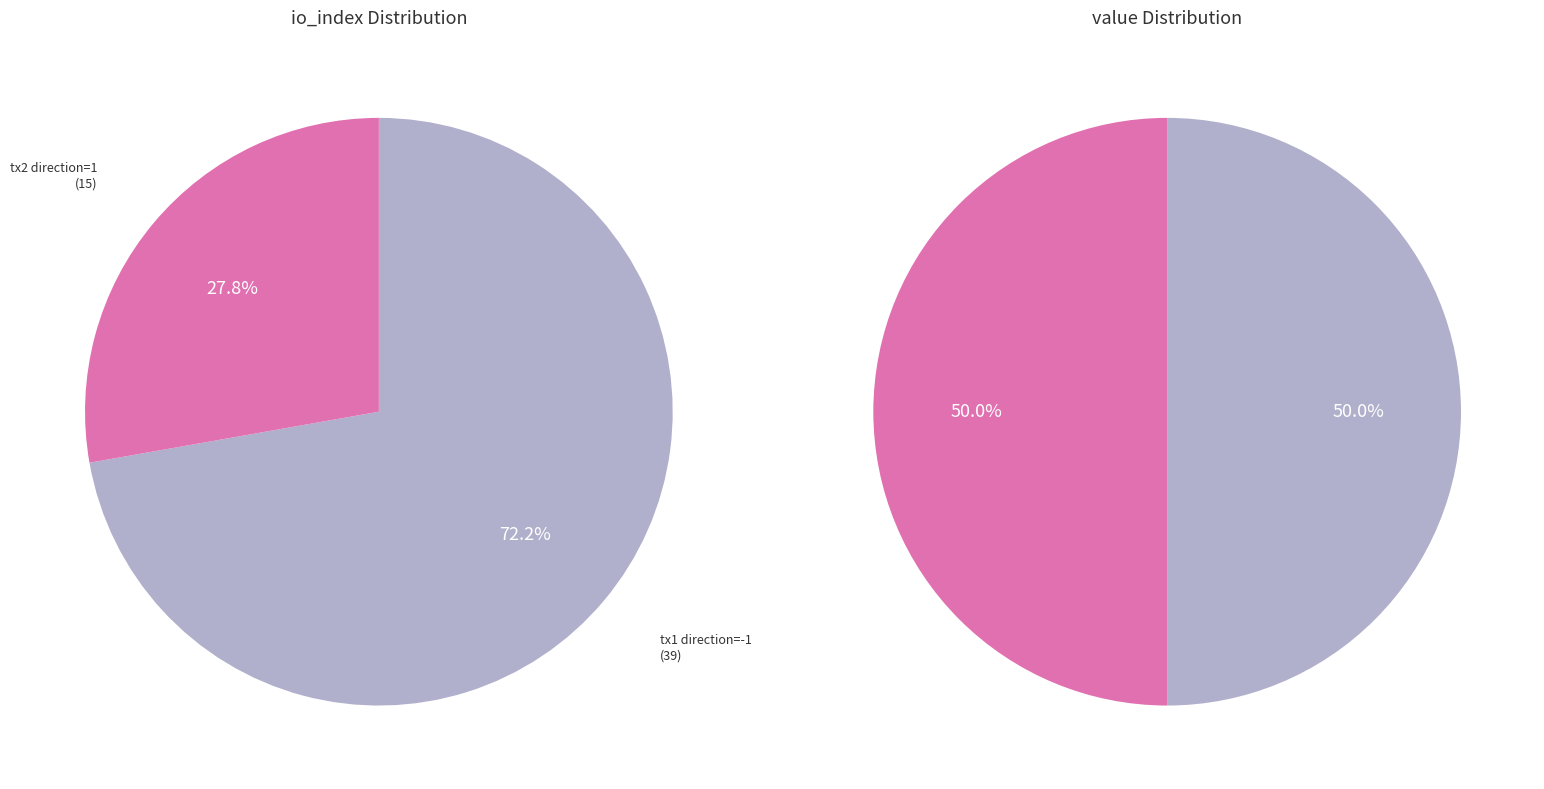

Is the sum of 0 and 1 greater than half?

Yes